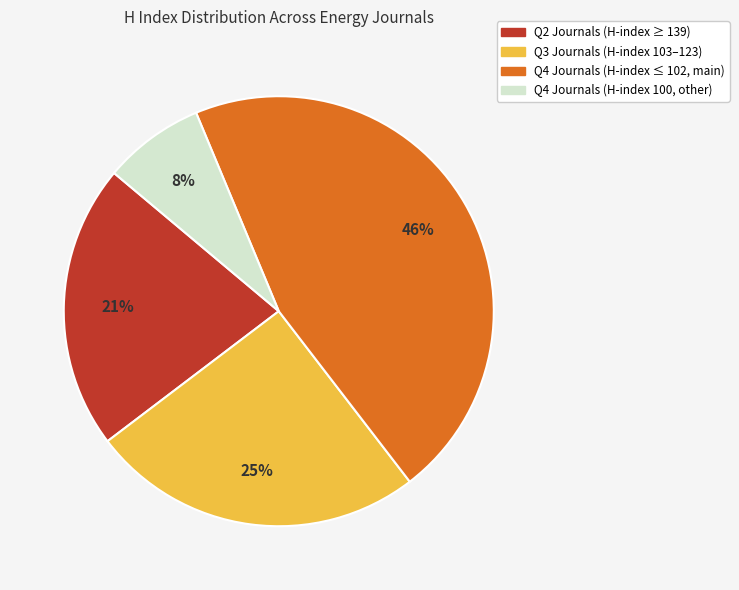

Does any single category account for the majority?

No